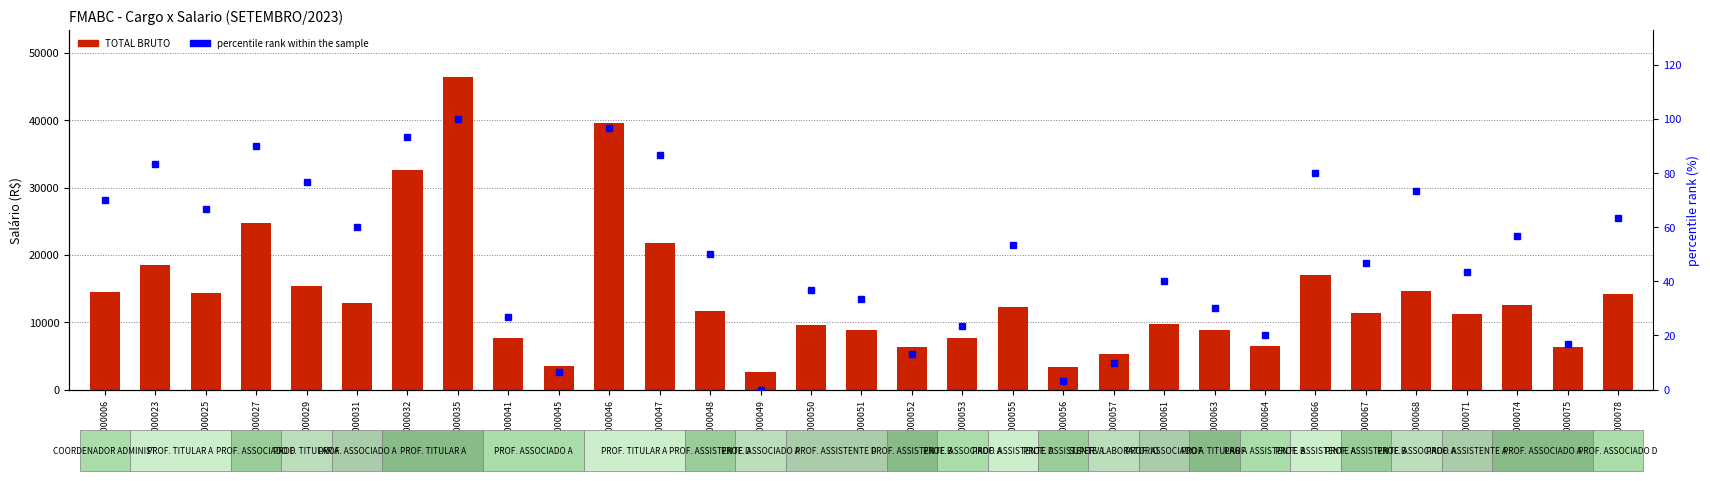

Is it true that TOTAL BRUTO equals 4736.7 at 01|000053?

False